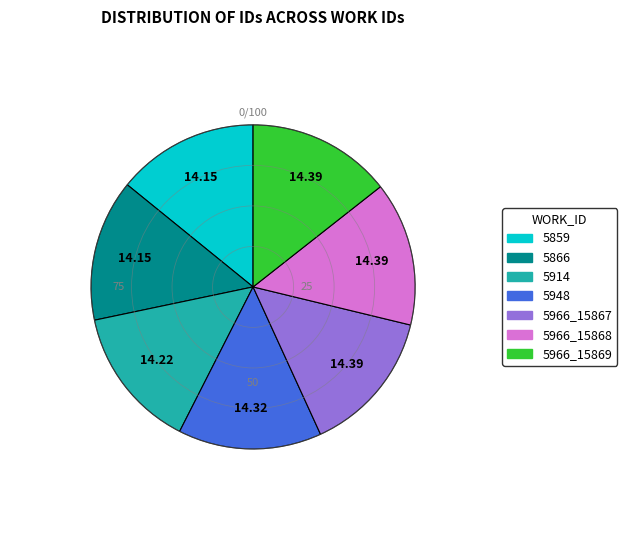

Combined, do 5866 and 5914 account for over 50%?

No